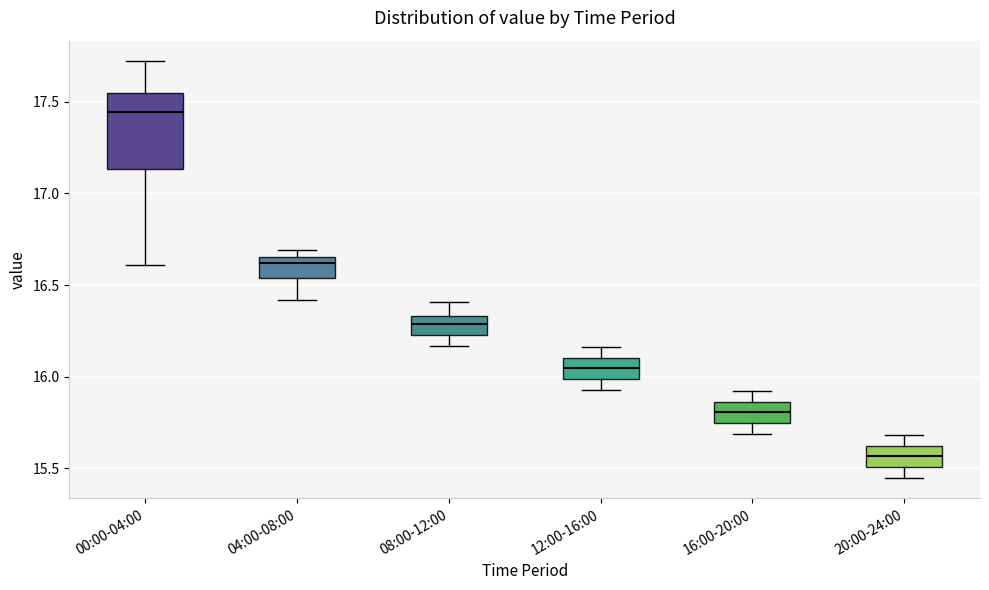

Where is the lower edge of the box for 12:00-16:00 on the y-axis? The values are not printed on the chart, so give them approximately, as read against the axis.

16.00